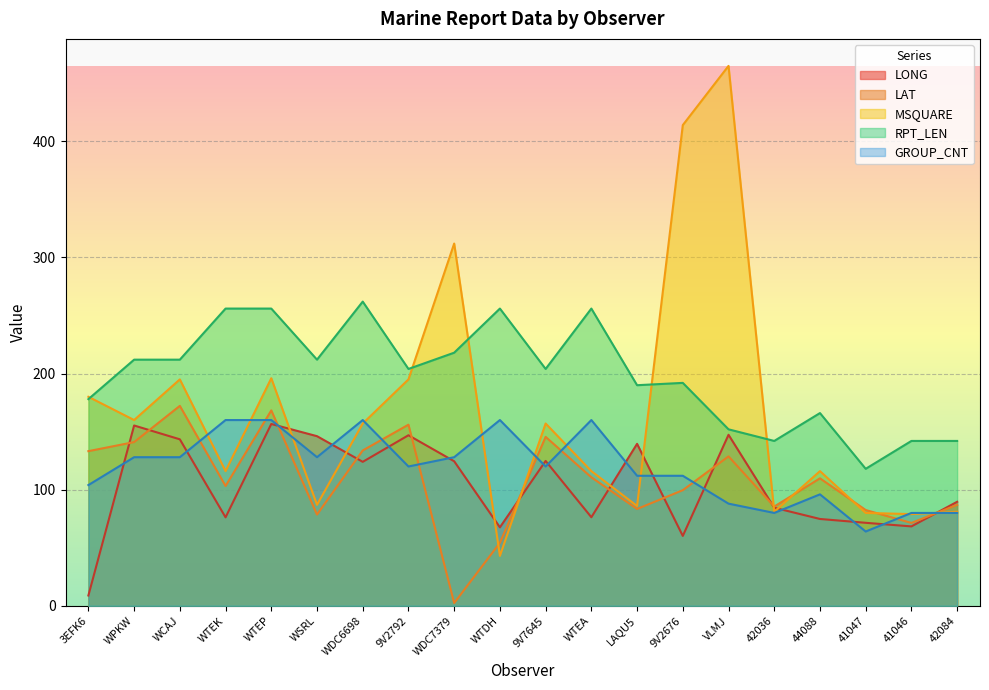

At WTDH, list the series in order from largest to smallest.

RPT_LEN, GROUP_CNT, LONG, LAT, MSQUARE